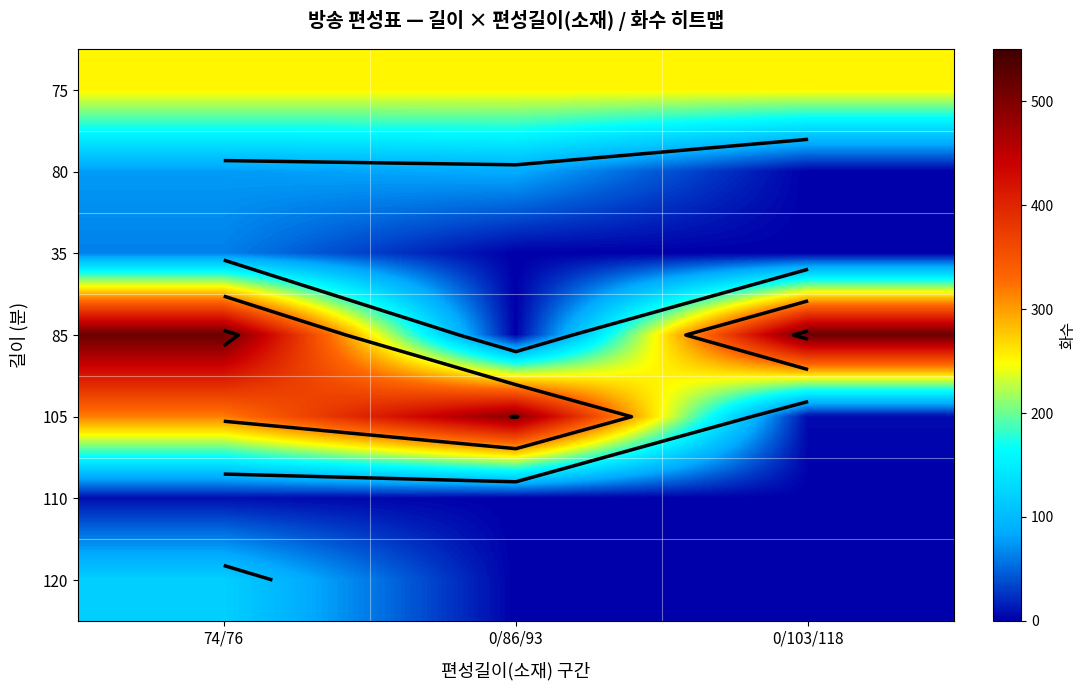

At which category is the sum across all series the highest?

74/76